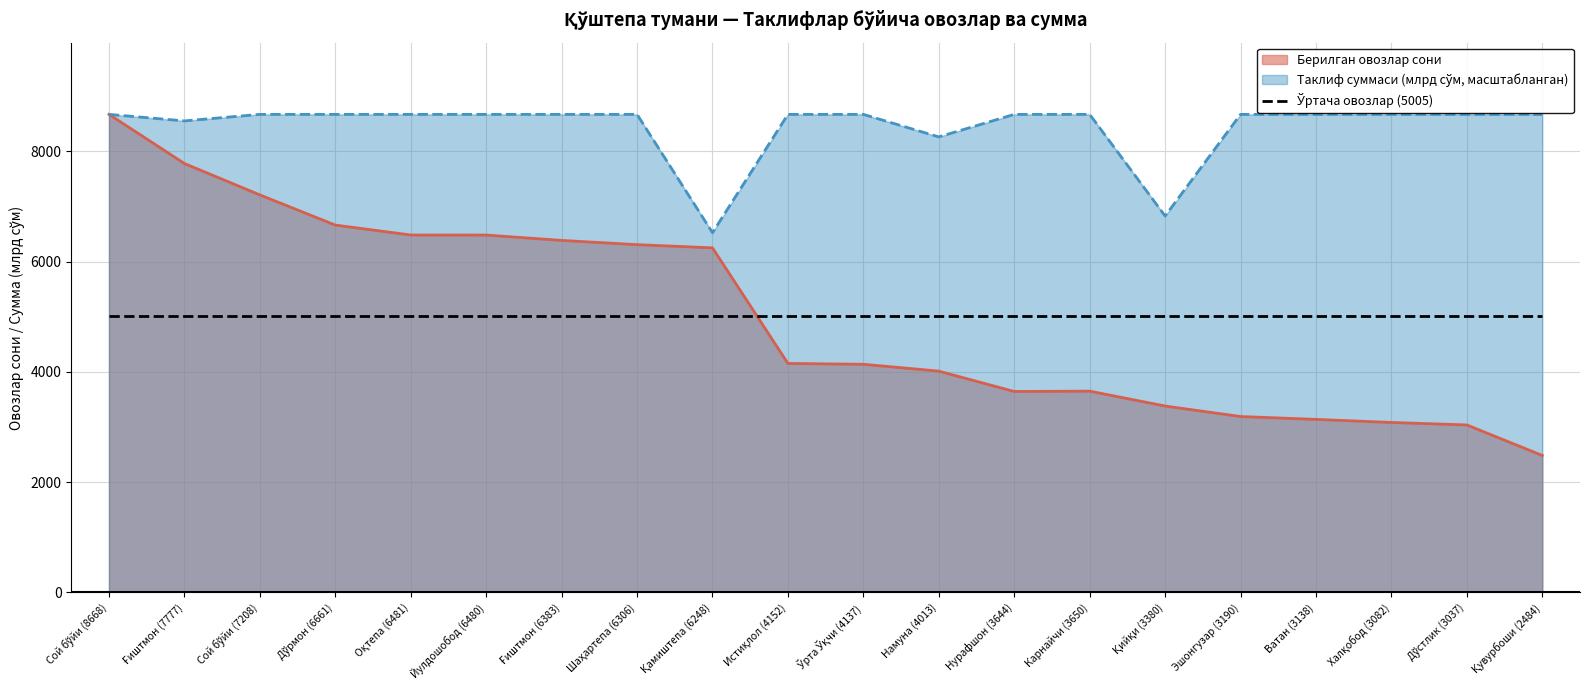

Is it true that Таклиф суммаси (млрд сўм) equals 8668.0 at Оқтепа (6481)?

True